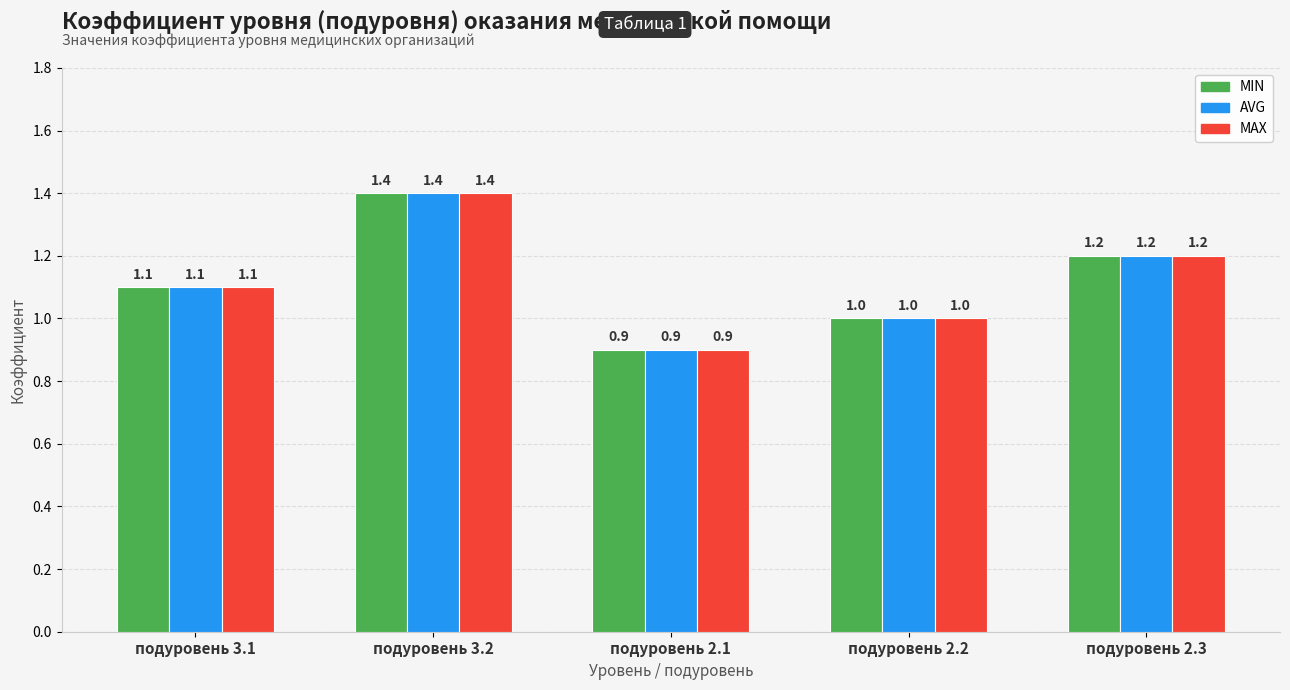

Reading right to left, extract all data points from this chart.

MIN: подуровень 2.3=1.2	подуровень 2.2=1.0	подуровень 2.1=0.9	подуровень 3.2=1.4	подуровень 3.1=1.1
AVG: подуровень 2.3=1.2	подуровень 2.2=1.0	подуровень 2.1=0.9	подуровень 3.2=1.4	подуровень 3.1=1.1
MAX: подуровень 2.3=1.2	подуровень 2.2=1.0	подуровень 2.1=0.9	подуровень 3.2=1.4	подуровень 3.1=1.1